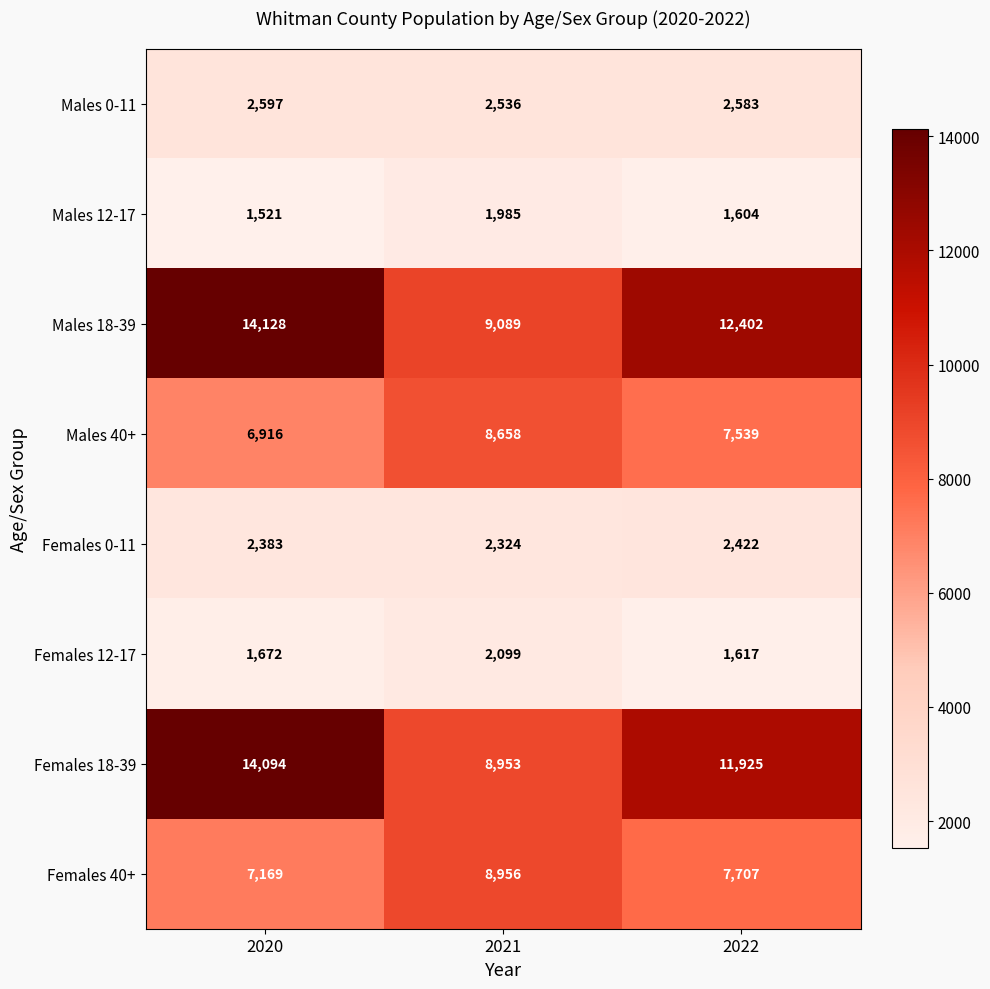

Between 2020 and 2021, which series saw the biggest shift?

Females 18-39